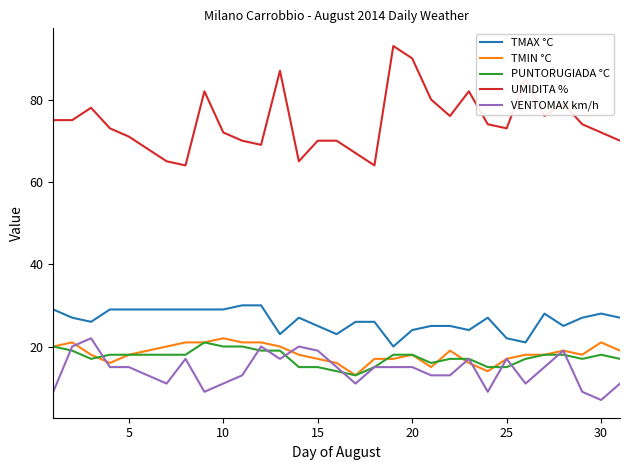

What is the sum of all TMAX °C values?

818